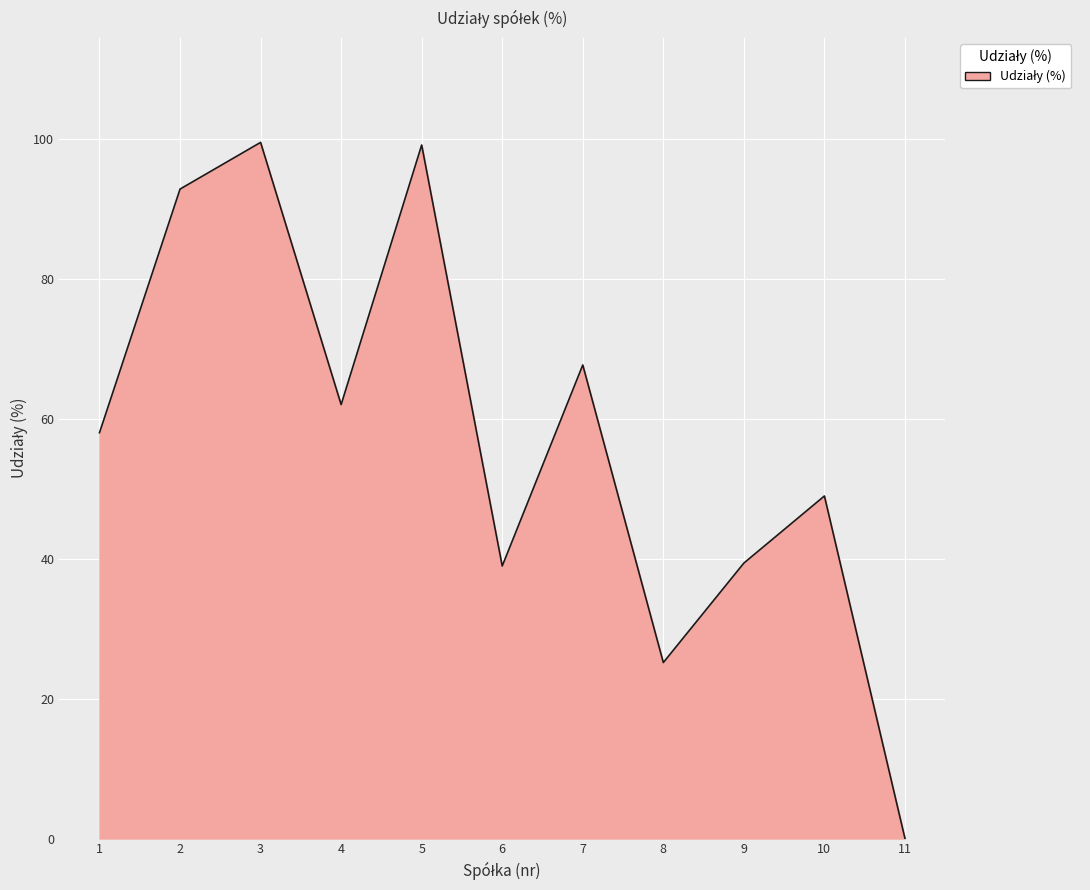

Does the chart display data point markers on the line(s)?

No